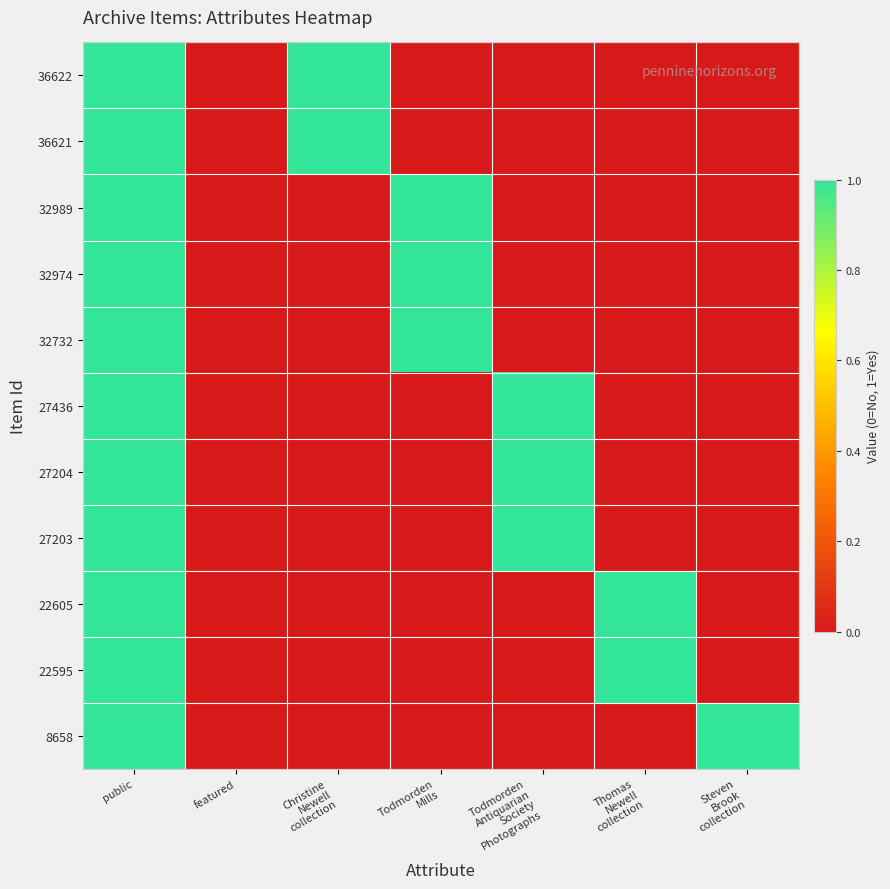

What is the spread (max minus min) of values at Steven
Brook
collection?

1